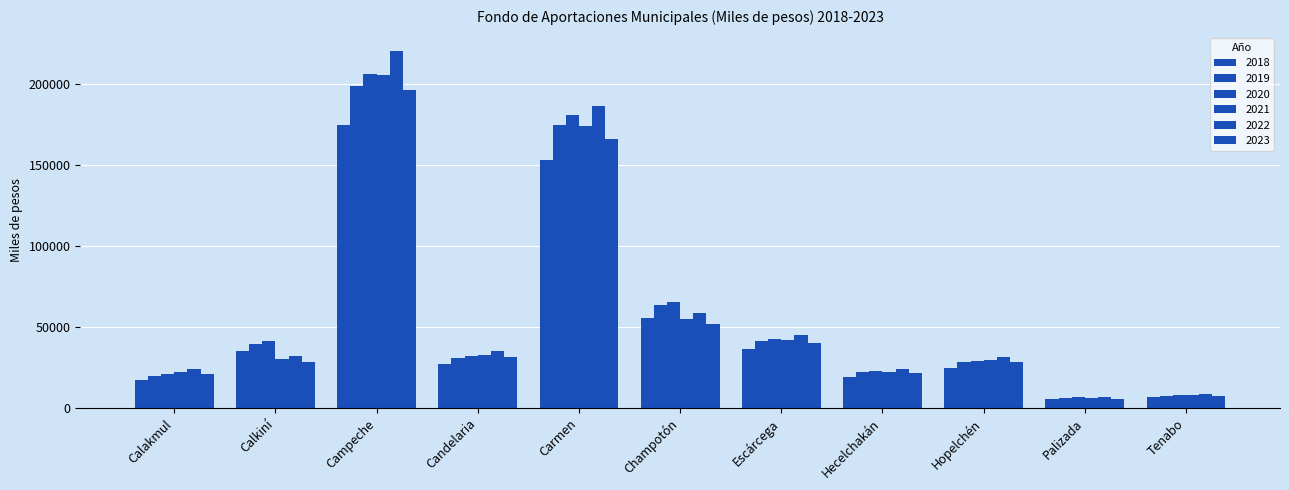

Rank the series by their maximum value, from highest to lowest.

2022, 2020, 2021, 2019, 2023, 2018